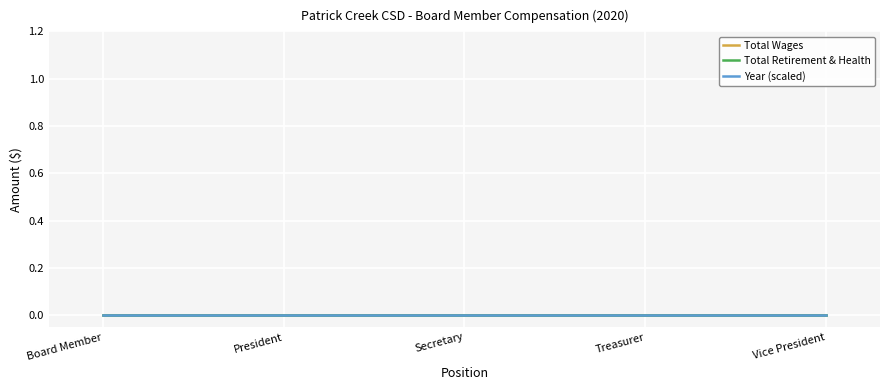

Which series has the largest range (max minus min)?

TotalWages